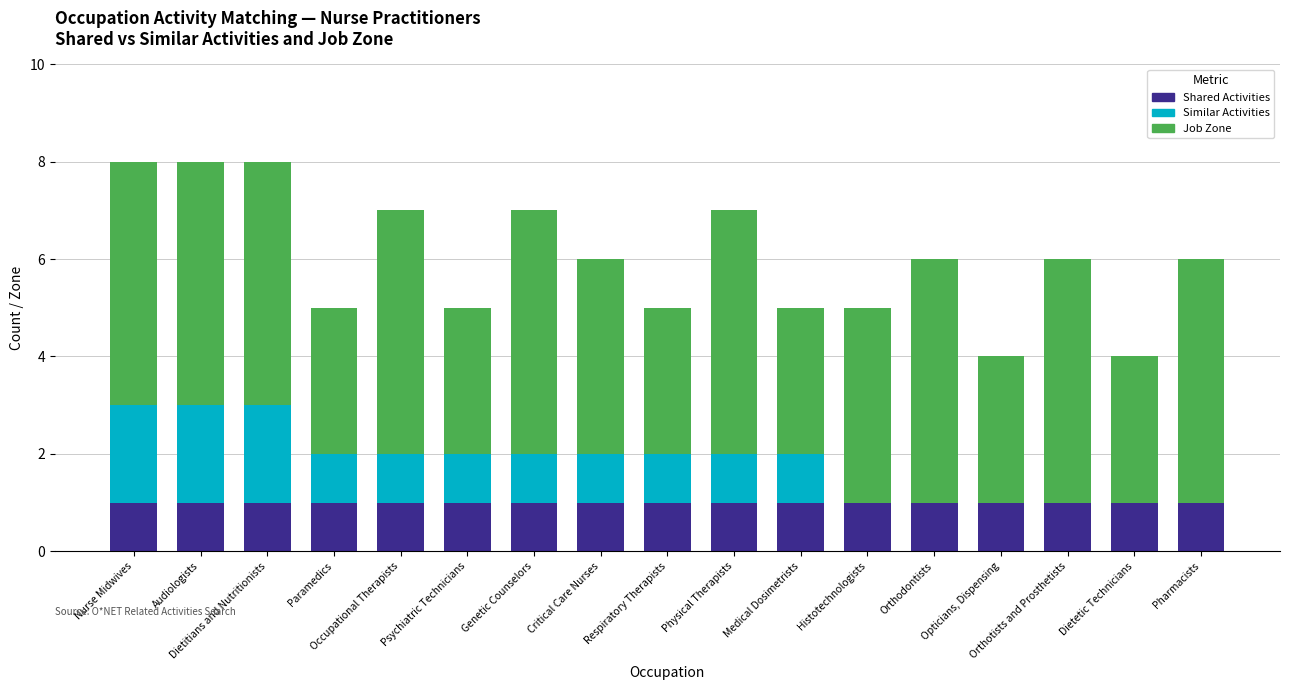

The value of Shared Activities at Nurse Midwives is 2. True or false?

False